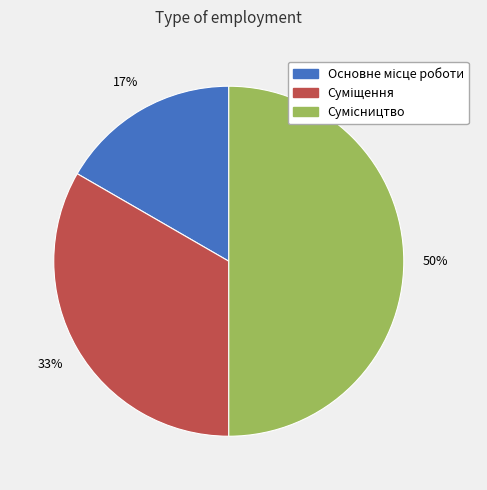

To the nearest percent, what is the difference between the largest and smallest slice percentages?

33%